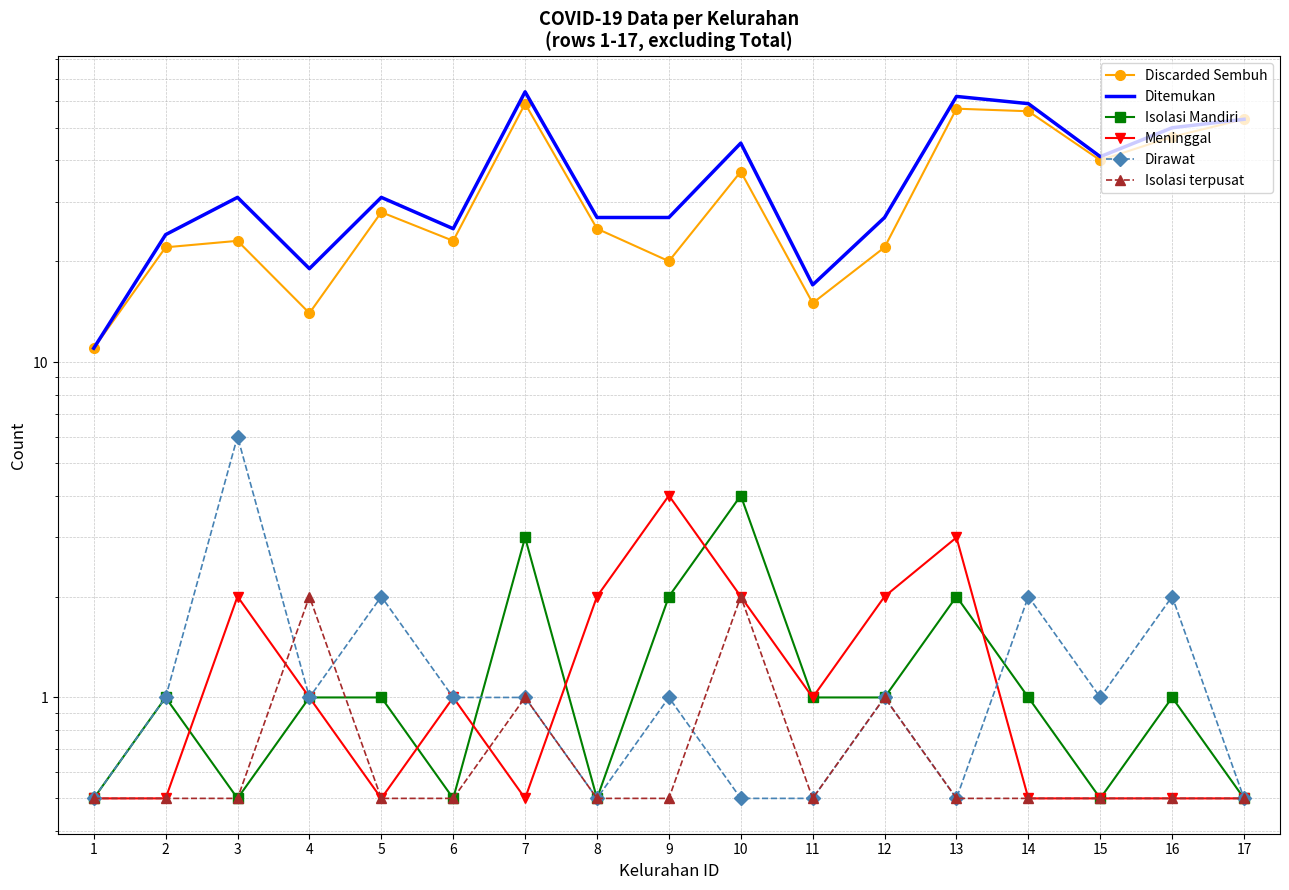

Where does the Meninggal series first go above 1?

3